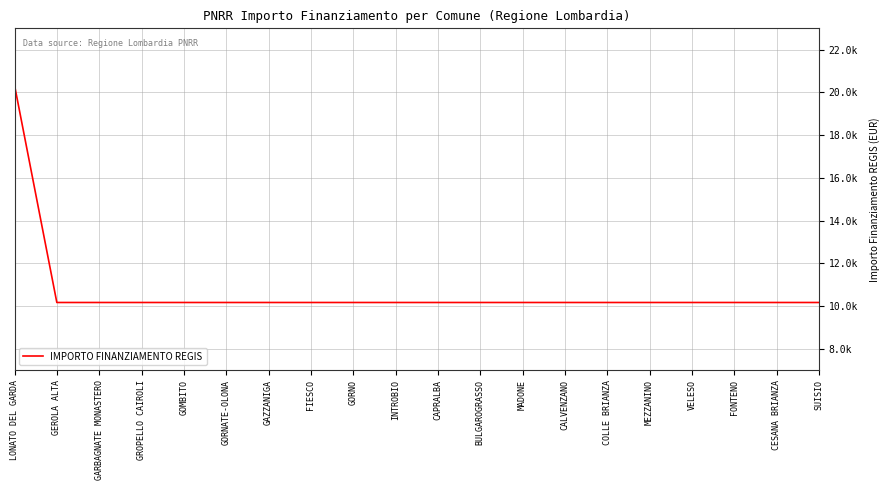

List the labels in order of value, largest first.

LONATO DEL GARDA, GEROLA ALTA, GARBAGNATE MONASTERO, GROPELLO CAIROLI, GOMBITO, GORNATE-OLONA, GAZZANIGA, FIESCO, GORNO, INTROBIO, CAPRALBA, BULGAROGRASSO, MADONE, CALVENZANO, COLLE BRIANZA, MEZZANINO, VELESO, FONTENO, CESANA BRIANZA, SUISIO